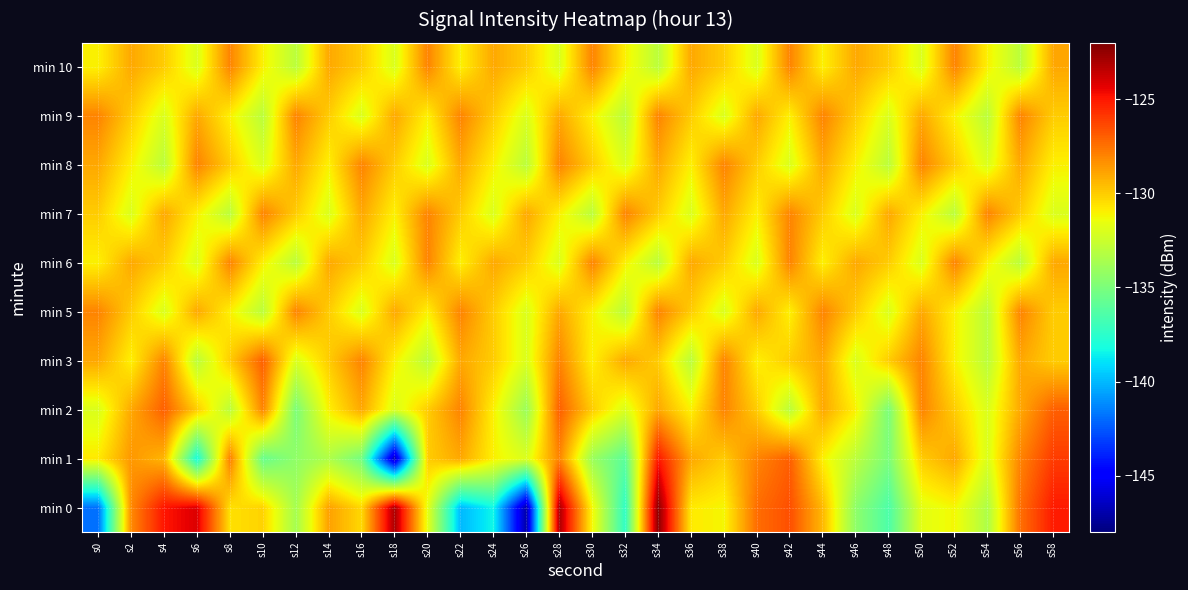

Reading left to right, what are all the values shown in this chart?

min 0: s0=-141.9	s2=-128.1	s4=-125.0	s6=-124.1	s8=-130.6	s10=-130.2	s12=-133.7	s14=-128.8	s16=-130.3	s18=-123.0	s20=-131.6	s22=-140.0	s24=-138.4	s26=-147.1	s28=-123.0	s30=-131.2	s32=-137.4	s34=-122.3	s36=-130.8	s38=-131.2	s40=-127.4	s42=-126.5	s44=-129.5	s46=-134.4	s48=-136.5	s50=-131.7	s52=-131.2	s54=-133.4	s56=-127.5	s58=-125.1
min 1: s0=-130.8	s2=-128.5	s4=-129.4	s6=-138.1	s8=-127.8	s10=-135.6	s12=-134.3	s14=-133.4	s16=-135.2	s18=-146.7	s20=-130.0	s22=-129.0	s24=-131.0	s26=-132.0	s28=-128.0	s30=-134.0	s32=-136.0	s34=-125.0	s36=-129.0	s38=-130.0	s40=-128.0	s42=-127.0	s44=-131.0	s46=-133.0	s48=-135.0	s50=-130.0	s52=-129.0	s54=-132.0	s56=-128.0	s58=-126.0
min 2: s0=-132.0	s2=-129.0	s4=-127.0	s6=-130.0	s8=-133.0	s10=-128.0	s12=-135.0	s14=-131.0	s16=-129.0	s18=-132.0	s20=-130.0	s22=-128.0	s24=-131.0	s26=-134.0	s28=-127.0	s30=-130.0	s32=-132.0	s34=-129.0	s36=-131.0	s38=-128.0	s40=-130.0	s42=-133.0	s44=-129.0	s46=-131.0	s48=-135.0	s50=-128.0	s52=-130.0	s54=-132.0	s56=-129.0	s58=-127.0
min 3: s0=-129.0	s2=-131.0	s4=-128.0	s6=-133.0	s8=-130.0	s10=-127.0	s12=-132.0	s14=-130.0	s16=-128.0	s18=-131.0	s20=-133.0	s22=-129.0	s24=-130.0	s26=-132.0	s28=-128.0	s30=-131.0	s32=-129.0	s34=-130.0	s36=-133.0	s38=-128.0	s40=-131.0	s42=-130.0	s44=-129.0	s46=-132.0	s48=-130.0	s50=-128.0	s52=-131.0	s54=-133.0	s56=-129.0	s58=-130.0
min 5: s0=-128.0	s2=-130.0	s4=-132.0	s6=-129.0	s8=-131.0	s10=-133.0	s12=-128.0	s14=-130.0	s16=-132.0	s18=-129.0	s20=-131.0	s22=-128.0	s24=-130.0	s26=-132.0	s28=-129.0	s30=-131.0	s32=-133.0	s34=-128.0	s36=-130.0	s38=-132.0	s40=-129.0	s42=-131.0	s44=-128.0	s46=-130.0	s48=-132.0	s50=-129.0	s52=-131.0	s54=-133.0	s56=-128.0	s58=-130.0
min 6: s0=-131.0	s2=-129.0	s4=-130.0	s6=-132.0	s8=-128.0	s10=-131.0	s12=-133.0	s14=-129.0	s16=-130.0	s18=-132.0	s20=-128.0	s22=-131.0	s24=-129.0	s26=-130.0	s28=-132.0	s30=-128.0	s32=-131.0	s34=-133.0	s36=-129.0	s38=-130.0	s40=-132.0	s42=-128.0	s44=-131.0	s46=-129.0	s48=-130.0	s50=-132.0	s52=-128.0	s54=-131.0	s56=-133.0	s58=-129.0
min 7: s0=-130.0	s2=-132.0	s4=-129.0	s6=-131.0	s8=-133.0	s10=-128.0	s12=-130.0	s14=-132.0	s16=-129.0	s18=-131.0	s20=-128.0	s22=-130.0	s24=-132.0	s26=-129.0	s28=-131.0	s30=-133.0	s32=-128.0	s34=-130.0	s36=-132.0	s38=-129.0	s40=-131.0	s42=-128.0	s44=-130.0	s46=-132.0	s48=-129.0	s50=-131.0	s52=-133.0	s54=-128.0	s56=-130.0	s58=-132.0
min 8: s0=-129.0	s2=-131.0	s4=-133.0	s6=-128.0	s8=-130.0	s10=-132.0	s12=-129.0	s14=-131.0	s16=-128.0	s18=-130.0	s20=-132.0	s22=-129.0	s24=-131.0	s26=-133.0	s28=-128.0	s30=-130.0	s32=-132.0	s34=-129.0	s36=-131.0	s38=-128.0	s40=-130.0	s42=-132.0	s44=-129.0	s46=-131.0	s48=-133.0	s50=-128.0	s52=-130.0	s54=-132.0	s56=-129.0	s58=-131.0
min 9: s0=-128.0	s2=-130.0	s4=-132.0	s6=-129.0	s8=-131.0	s10=-133.0	s12=-128.0	s14=-130.0	s16=-132.0	s18=-129.0	s20=-131.0	s22=-128.0	s24=-130.0	s26=-132.0	s28=-129.0	s30=-131.0	s32=-133.0	s34=-128.0	s36=-130.0	s38=-132.0	s40=-129.0	s42=-131.0	s44=-128.0	s46=-130.0	s48=-132.0	s50=-129.0	s52=-131.0	s54=-133.0	s56=-128.0	s58=-130.0
min 10: s0=-131.0	s2=-129.0	s4=-130.0	s6=-132.0	s8=-128.0	s10=-131.0	s12=-133.0	s14=-129.0	s16=-130.0	s18=-132.0	s20=-128.0	s22=-131.0	s24=-129.0	s26=-130.0	s28=-132.0	s30=-128.0	s32=-131.0	s34=-133.0	s36=-129.0	s38=-130.0	s40=-132.0	s42=-128.0	s44=-131.0	s46=-129.0	s48=-130.0	s50=-132.0	s52=-128.0	s54=-131.0	s56=-133.0	s58=-129.0